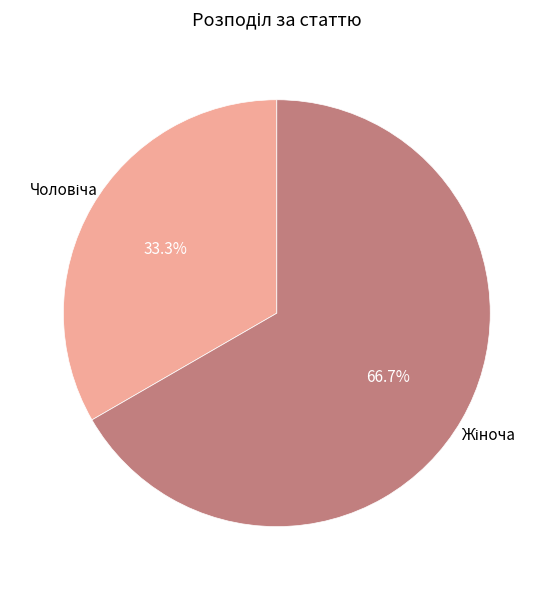

Is there any slice that represents more than half of the pie?

Yes